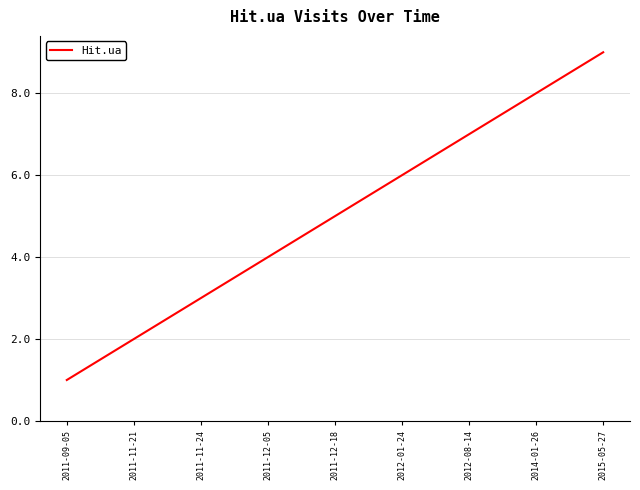

Rank the categories by value from highest to lowest.

2015-05-27, 2014-01-26, 2012-08-14, 2012-01-24, 2011-12-18, 2011-12-05, 2011-11-24, 2011-11-21, 2011-09-05